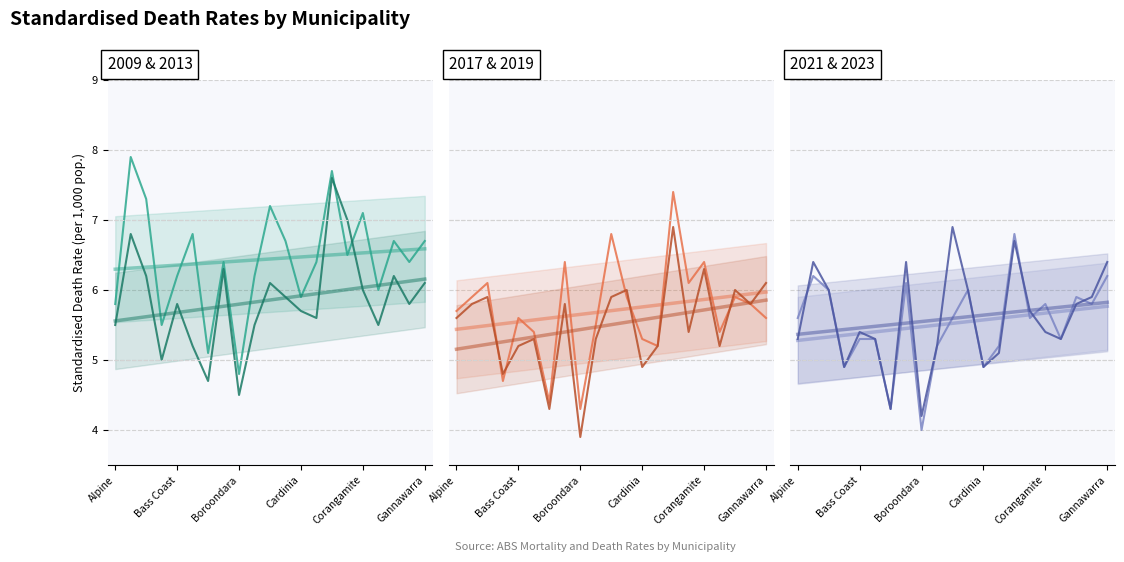

Where is Standardised rate 2017 nearest to the value 5?

13